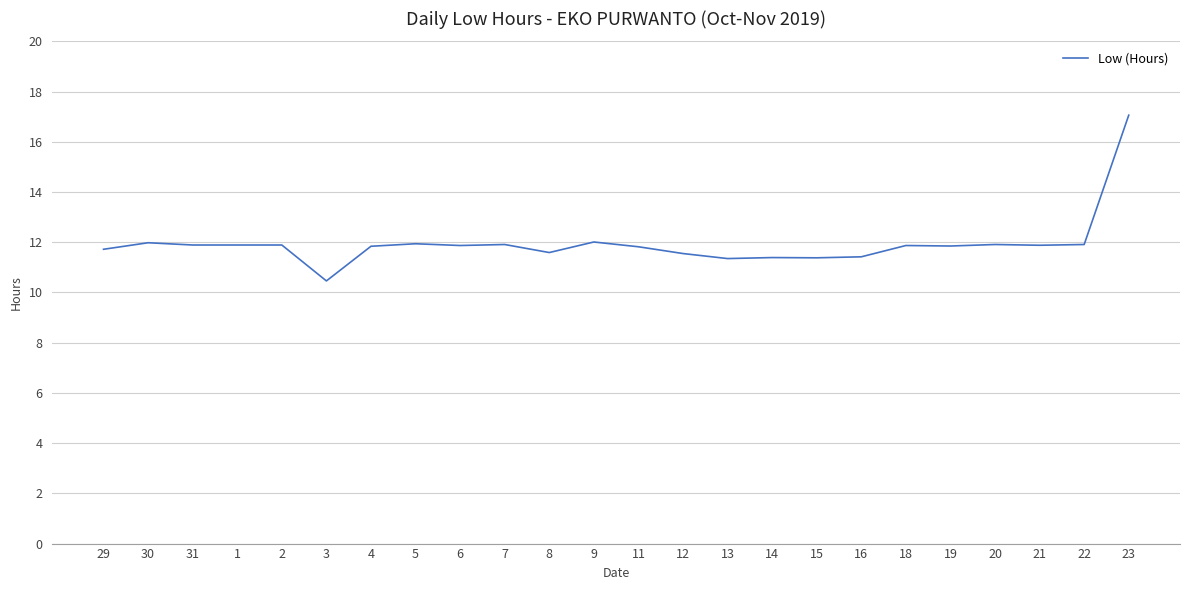

Is it true that the value at 5 is 11.9?

True